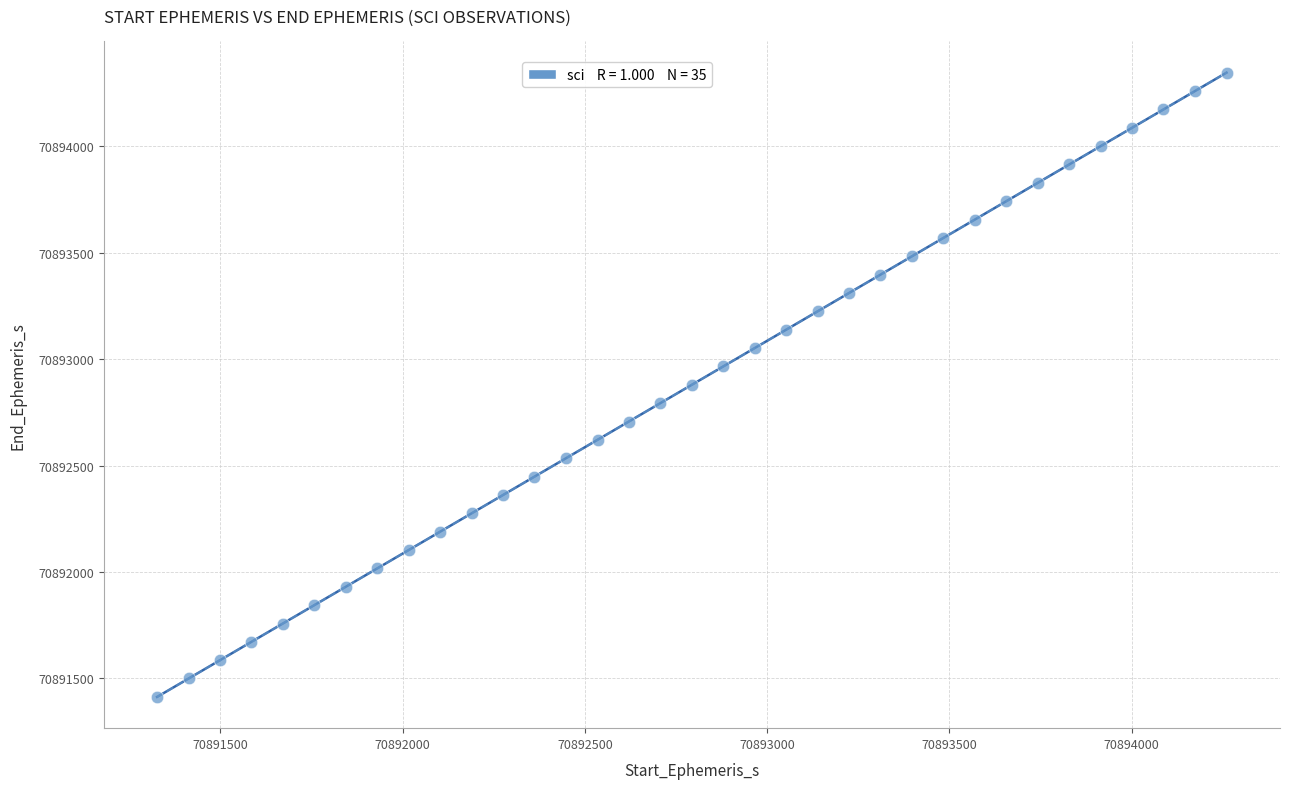

What is the range of X values (max minus min)?

2933.0